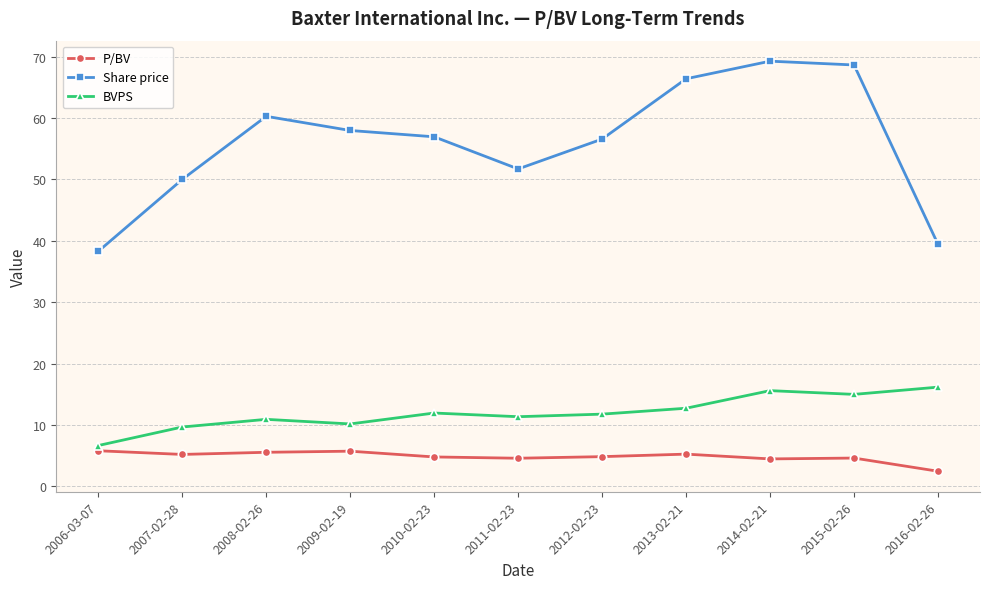

Is this an area chart (filled region under the line)?

No